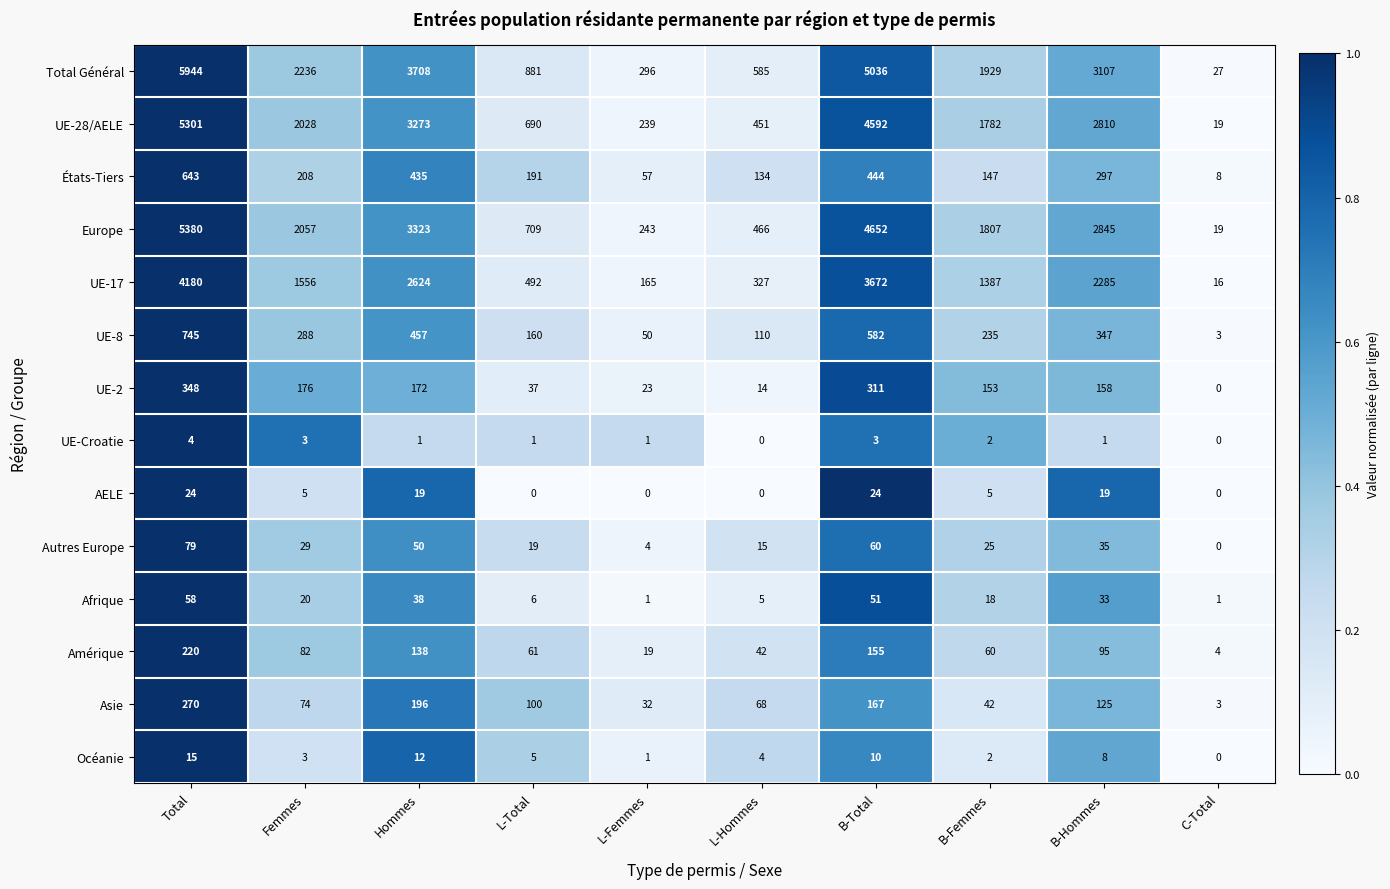

Count the number of data series in this chart.

14